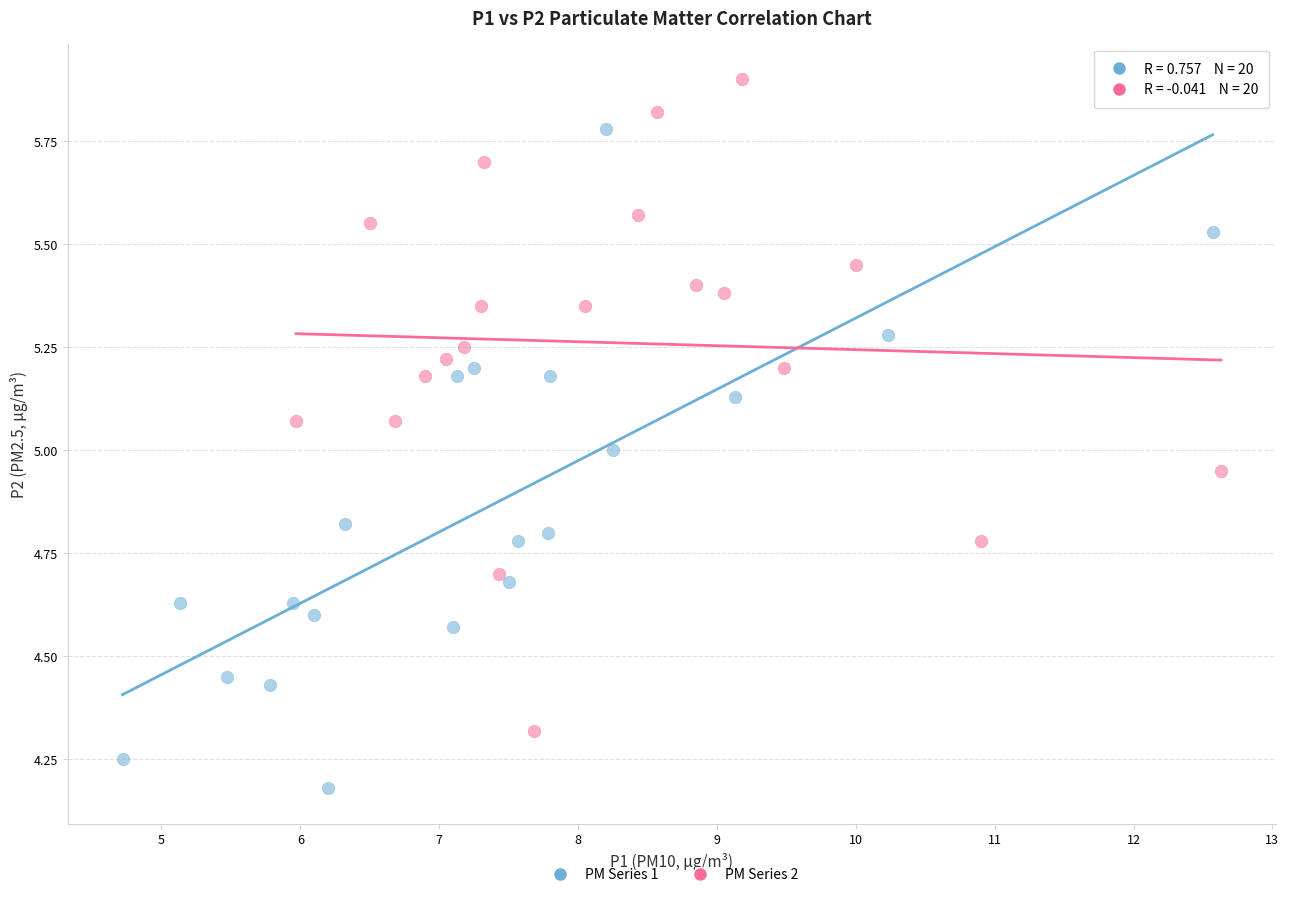

Which series reaches the minimum Y coordinate?

PM Series 1